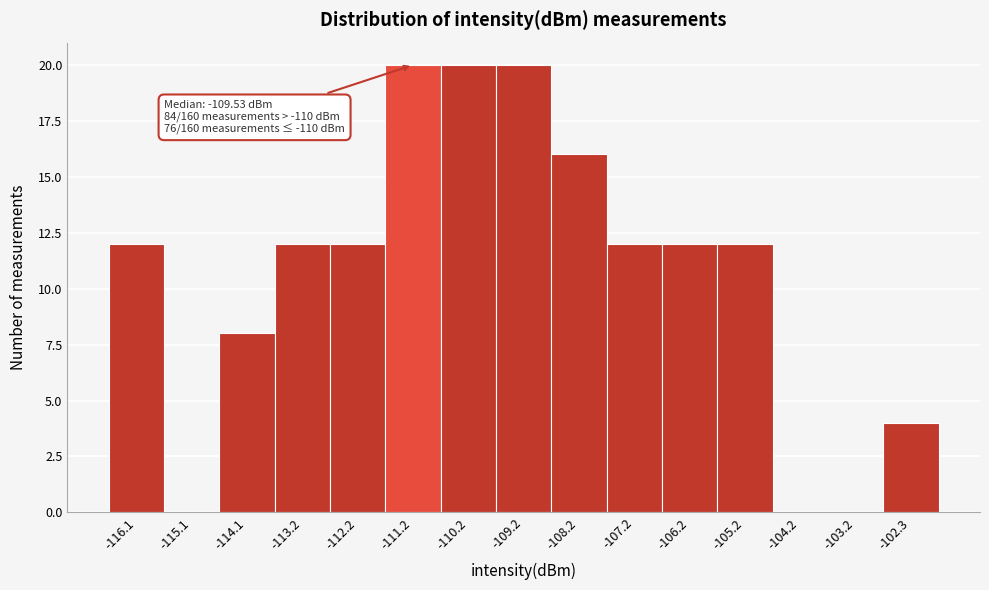

Reading left to right, what are all the values shown in this chart?

-116.1=12	-115.1=0	-114.1=8	-113.2=12	-112.2=12	-111.2=20	-110.2=20	-109.2=20	-108.2=16	-107.2=12	-106.2=12	-105.2=12	-104.2=0	-103.2=0	-102.3=4